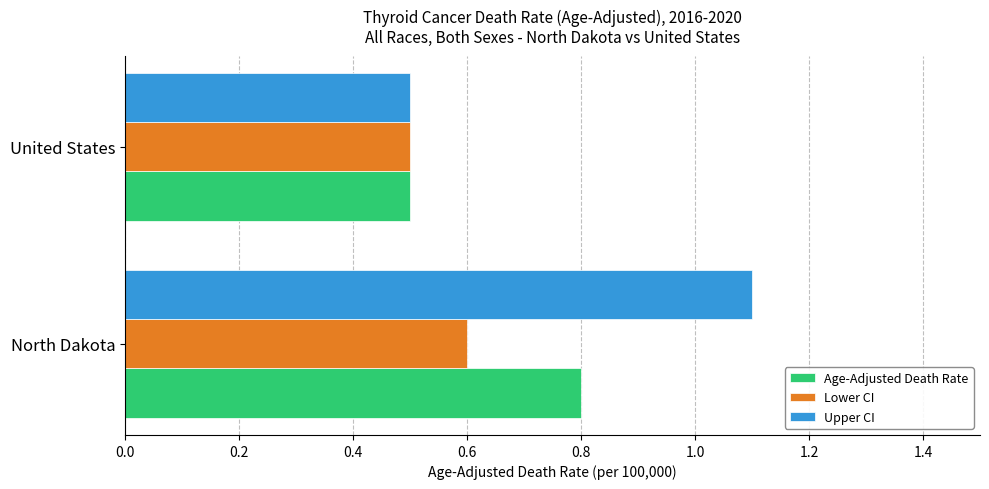

Count the number of categories in the chart.

2